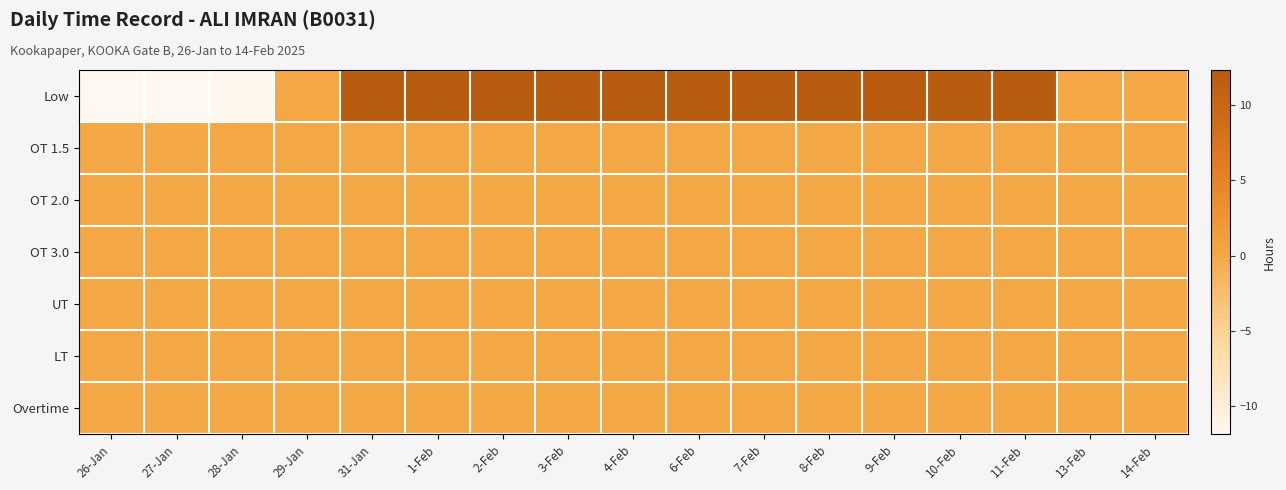

What is the maximum value shown in the chart?

12.3